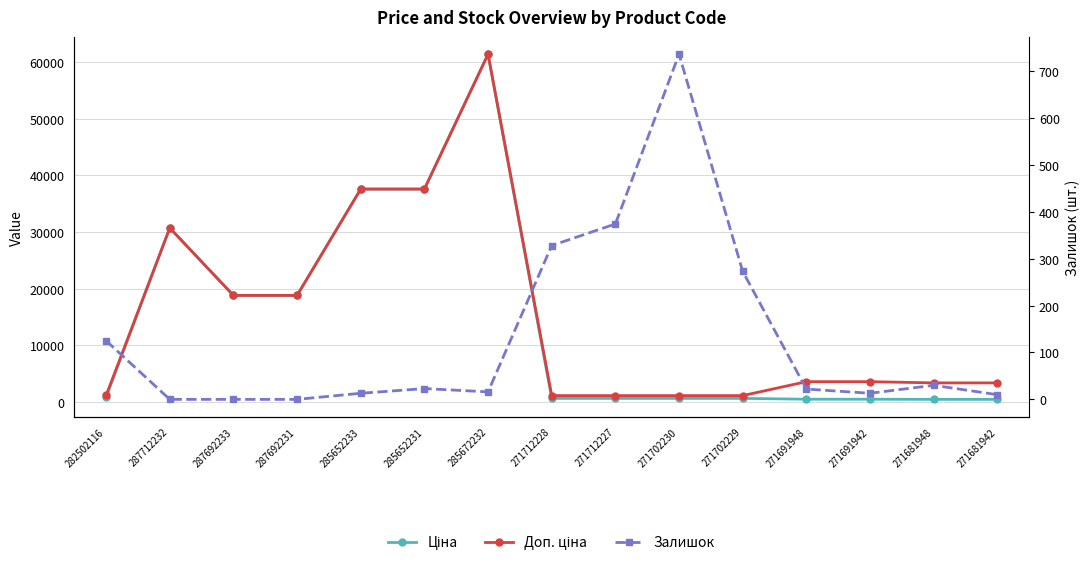

Which series has the largest range (max minus min)?

Ціна